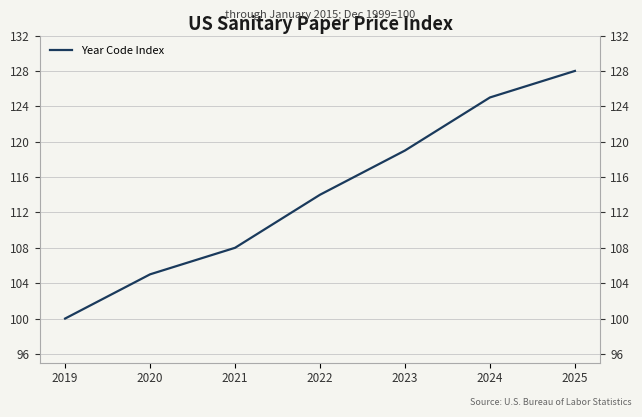

Which label corresponds to the largest value in the chart?

2025